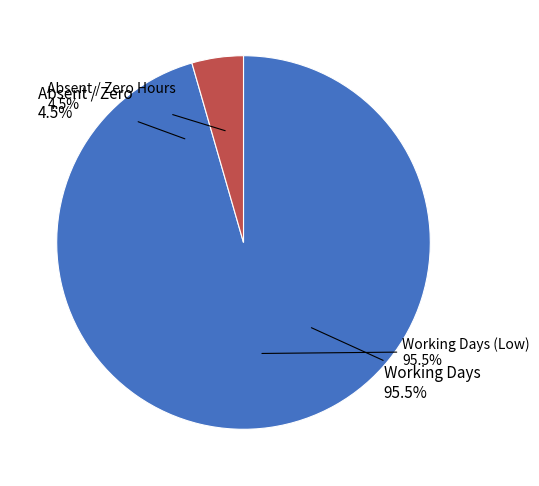

The 22 slice represents 5% of the pie. True or false?

True